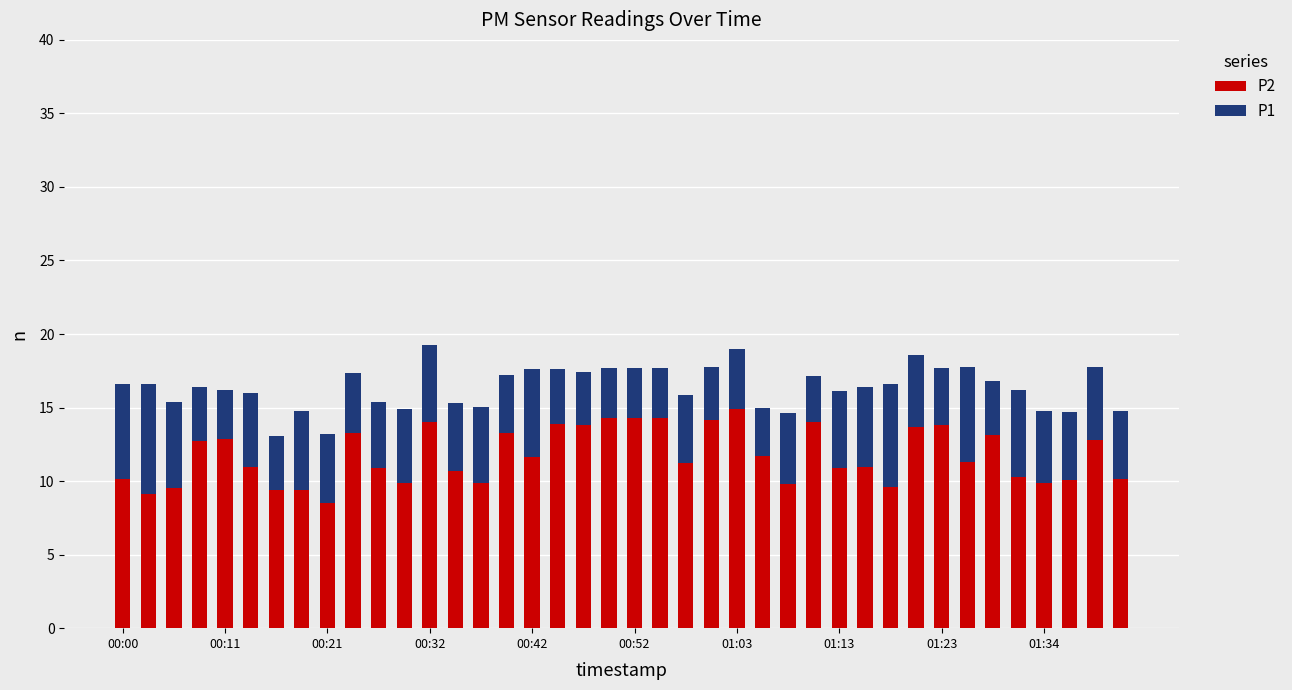

What is the difference between the maximum and minimum values in the P2 series?

6.4